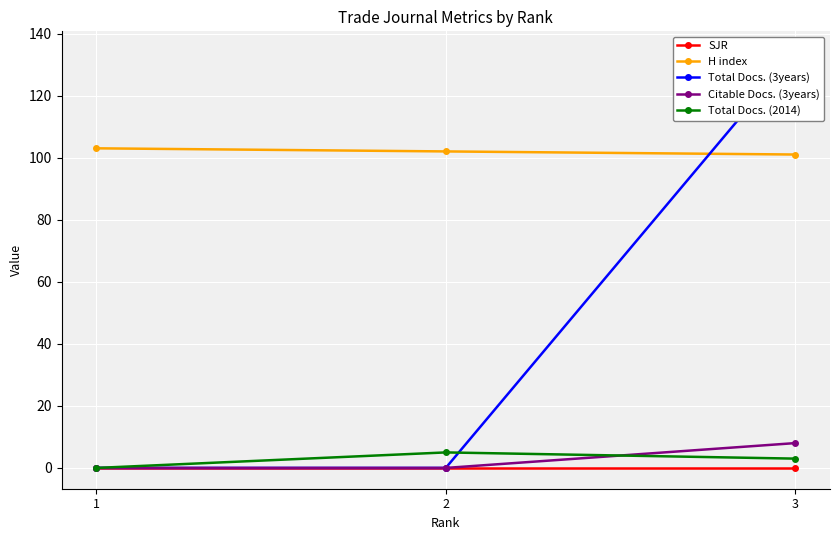

How many lines are shown in the chart?

5